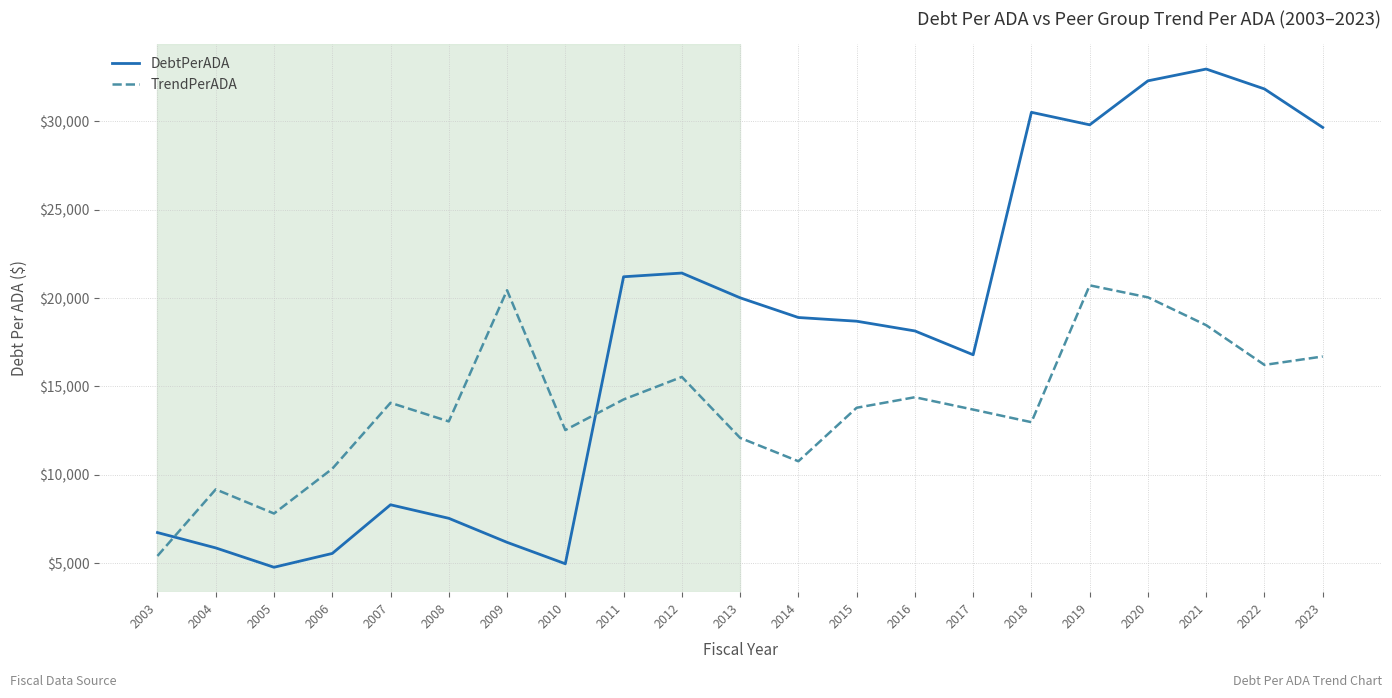

The DebtPerADA series shows 2576.4 at 2003. True or false?

False